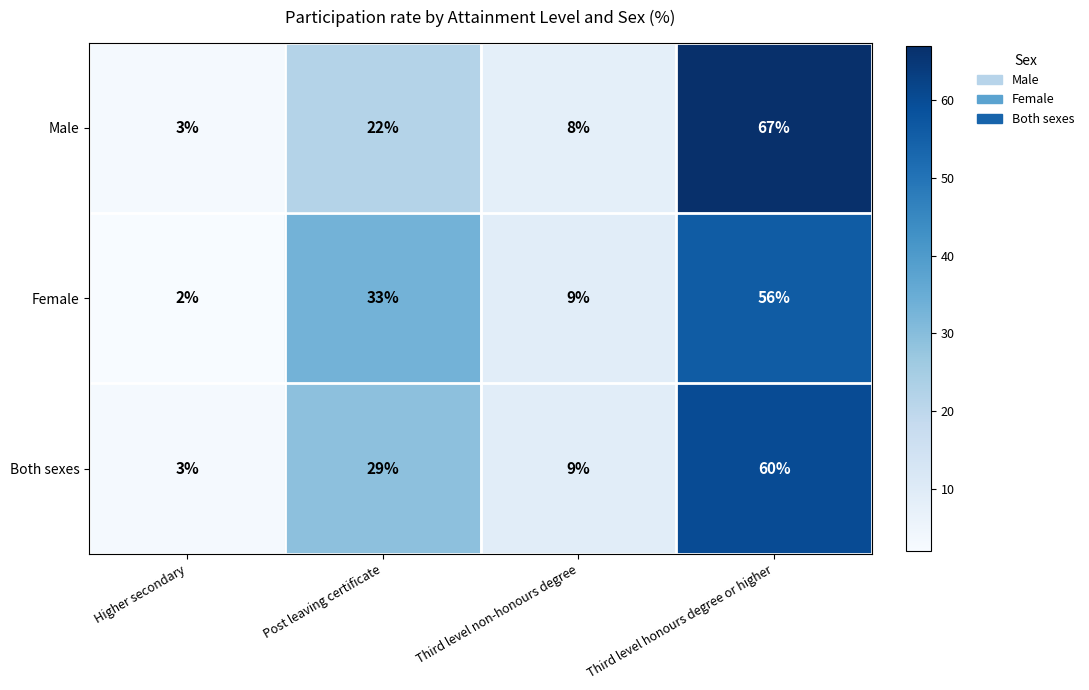

True or false: Male has a value of 22 at Post leaving certificate.

True